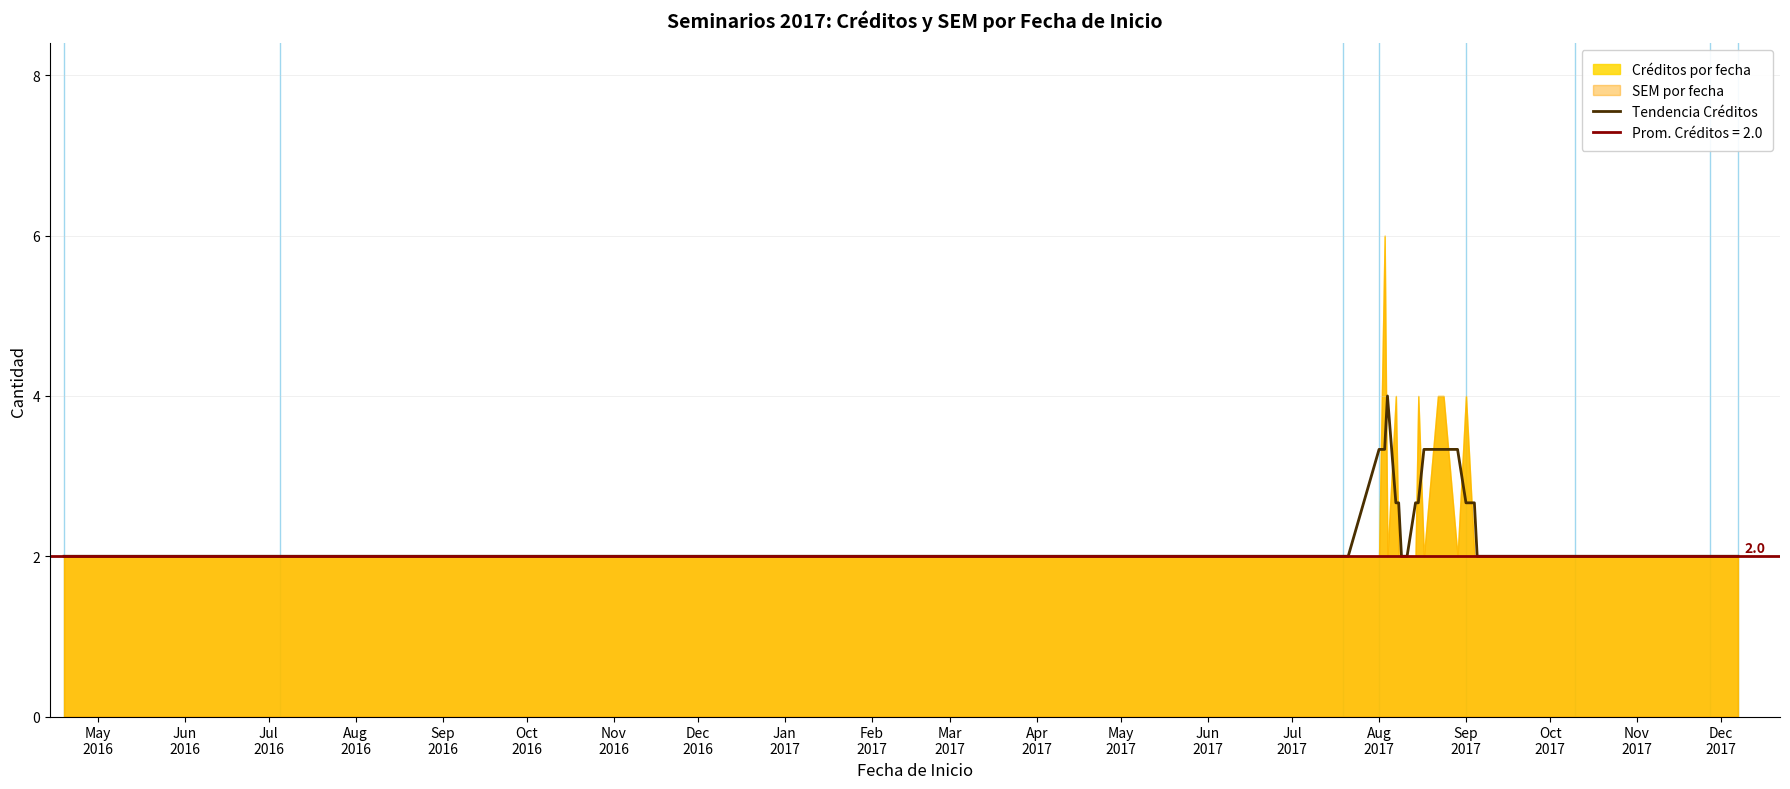

What is the minimum value shown in the chart?

2.0